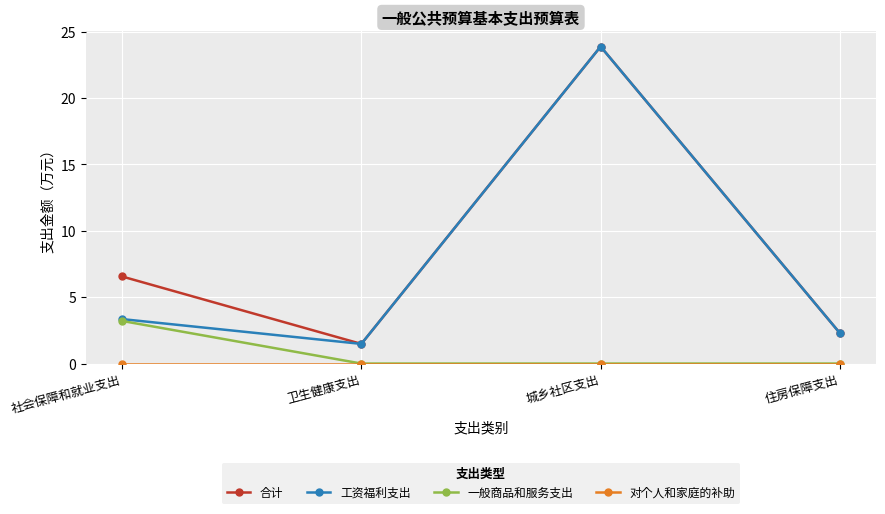

What is the average value of the 合计 series?

8.6